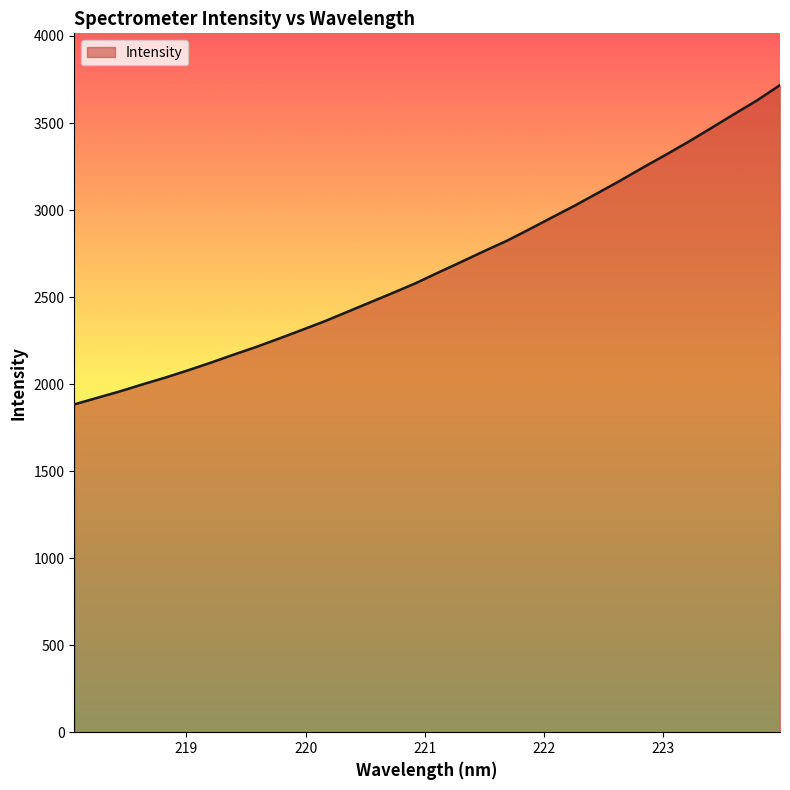

What is the maximum value shown in the chart?

3717.7